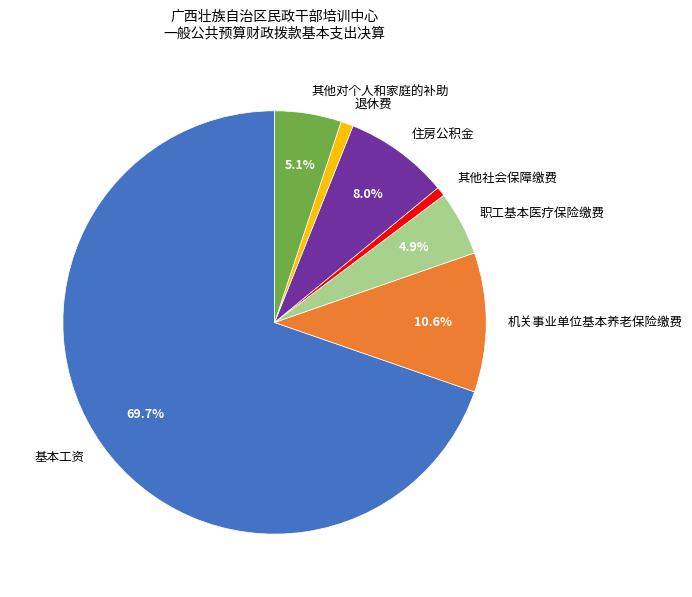

True or false: 职工基本医疗保险缴费 accounts for 5% of the total.

True